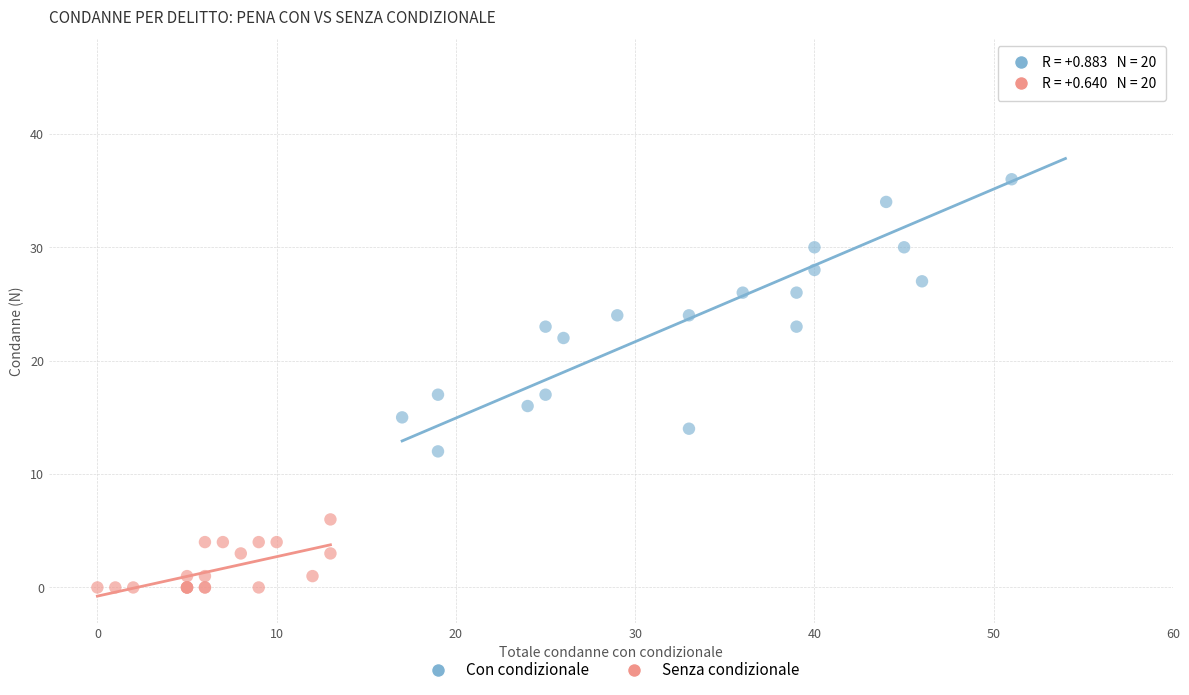

Which series reaches the minimum Y coordinate?

Senza condizionale